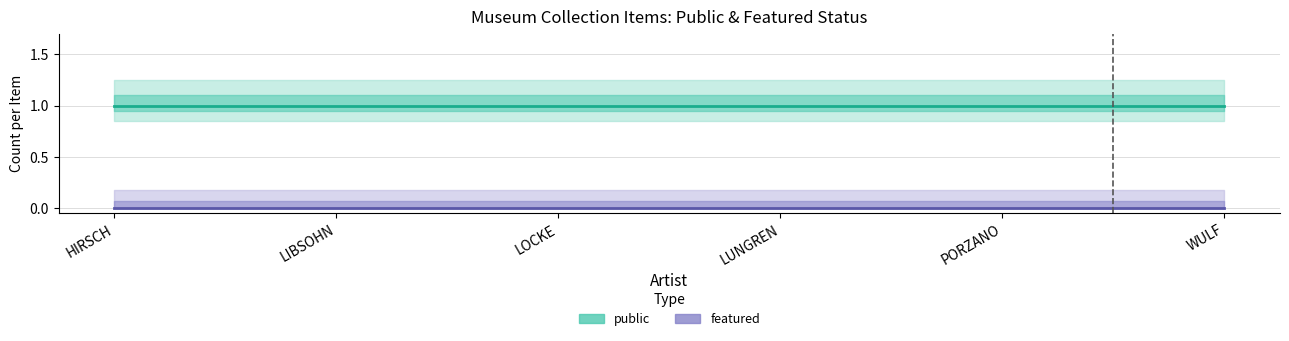

Reading left to right, what are all the values shown in this chart?

public: HIRSCH=1	LIBSOHN=1	LOCKE=1	LUNGREN=1	PORZANO=1	WULF=1
featured: HIRSCH=0	LIBSOHN=0	LOCKE=0	LUNGREN=0	PORZANO=0	WULF=0